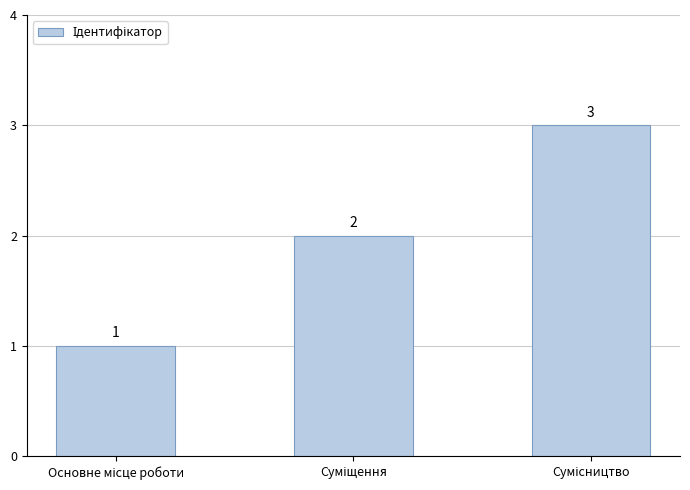

What is the value of the 2nd bar from the left?

2